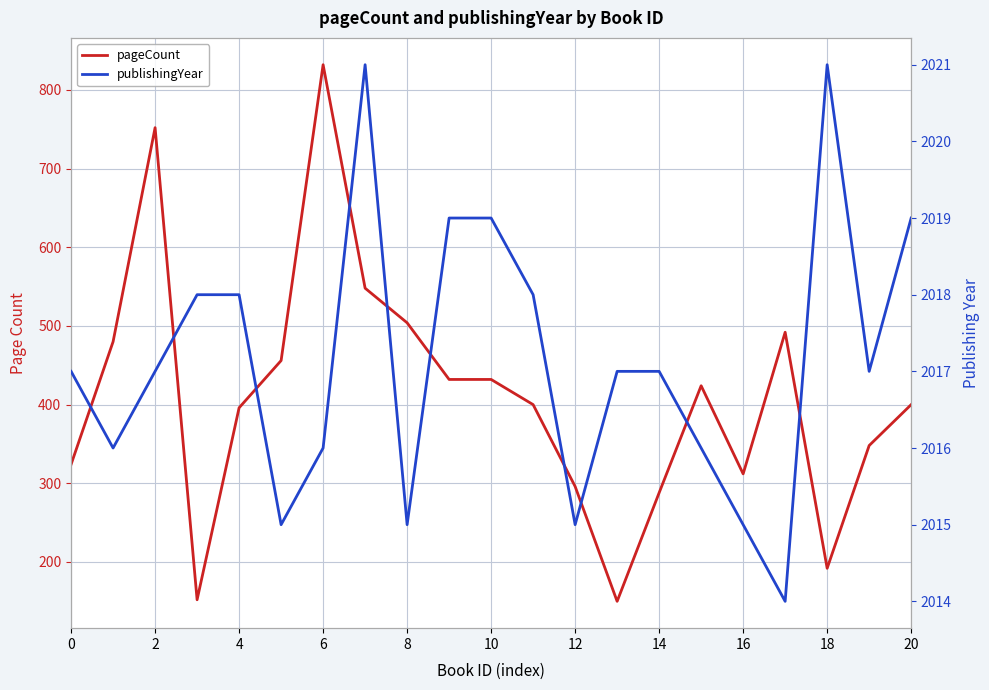

What is the difference between the second highest and minimum values in the publishingYear series?

7